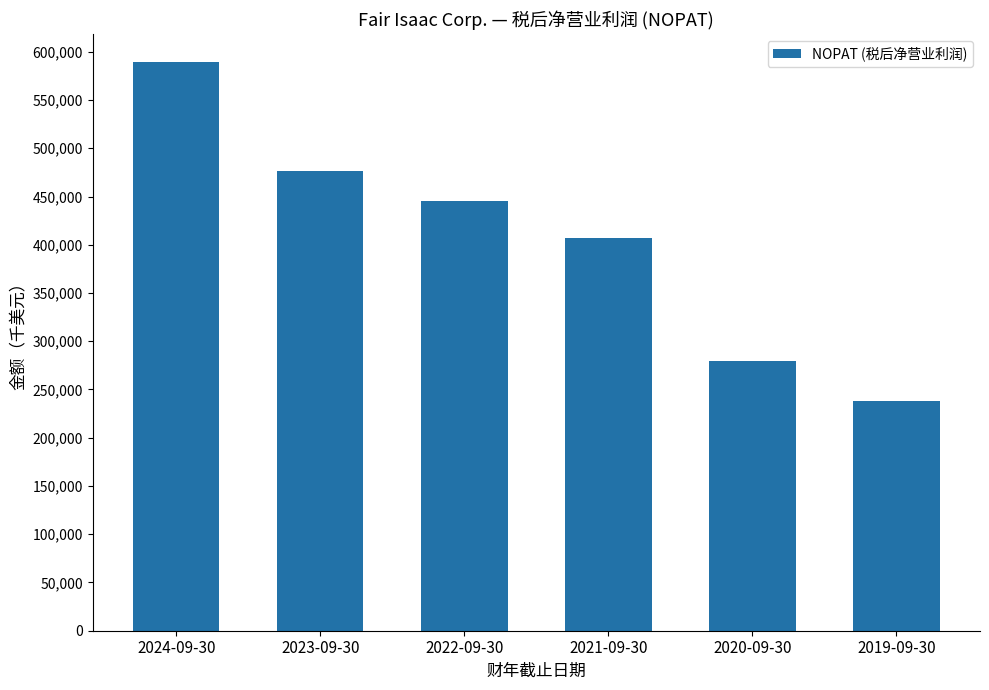

Reading right to left, transcribe all the data shown in this chart.

2019-09-30=238184	2020-09-30=279157	2021-09-30=407349	2022-09-30=445701	2023-09-30=476369	2024-09-30=589082